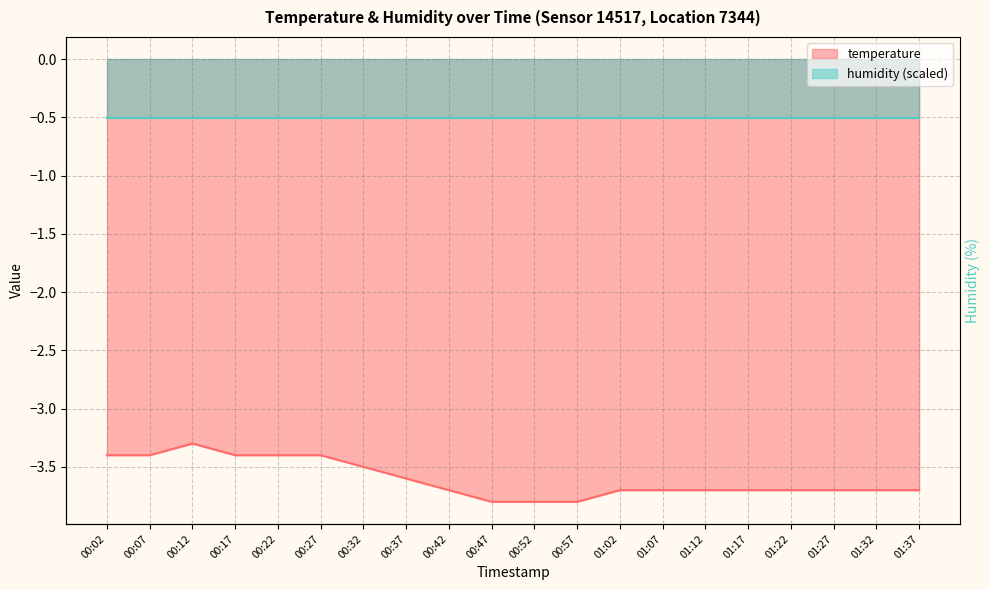

Reading right to left, what are all the values shown in this chart?

-3.7	-3.7	-3.7	-3.7	-3.7	-3.7	-3.7	-3.7	-3.8	-3.8	-3.8	-3.7	-3.6	-3.5	-3.4	-3.4	-3.4	-3.3	-3.4	-3.4